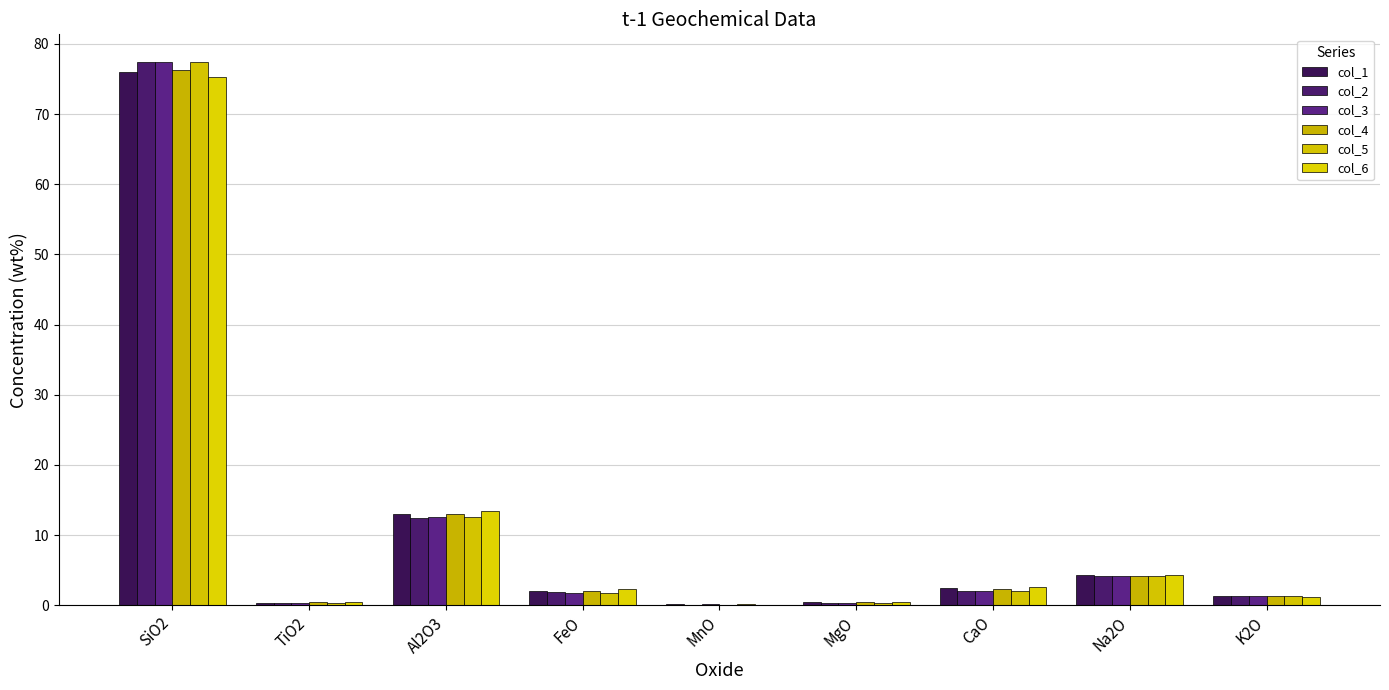

What is the difference between the highest and lowest values at K2O?

0.2